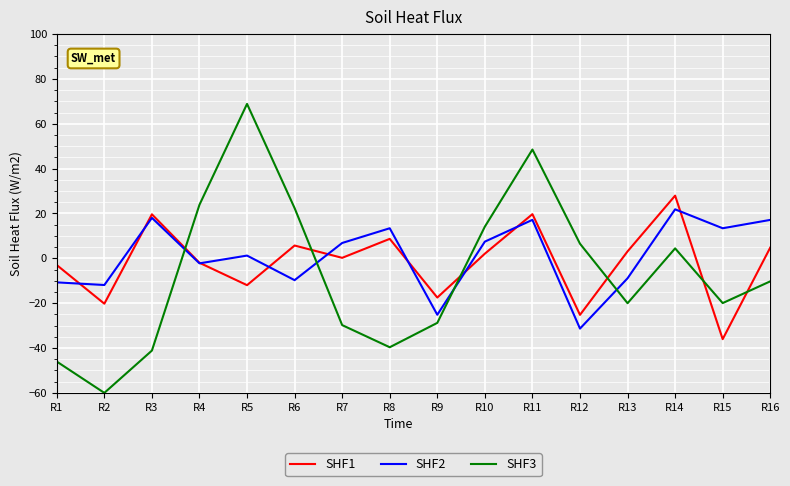

Is the value of SHF3 at R8 greater than the value of SHF2 at R12?

No